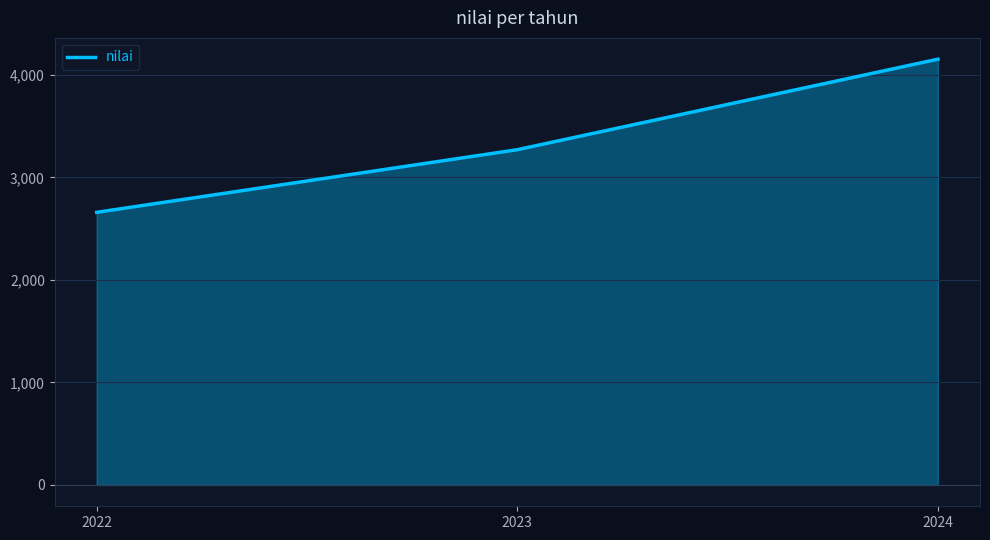

True or false: the data shows 3271 at 2023.

True